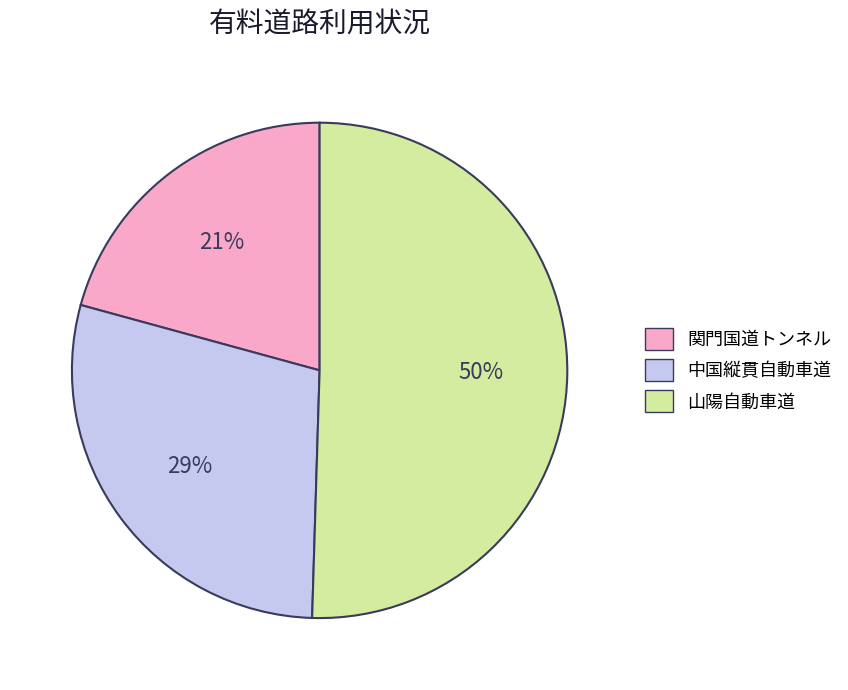

To the nearest percent, what is the combined percentage of 関門国道トンネル and 中国縦貫自動車道?

50%